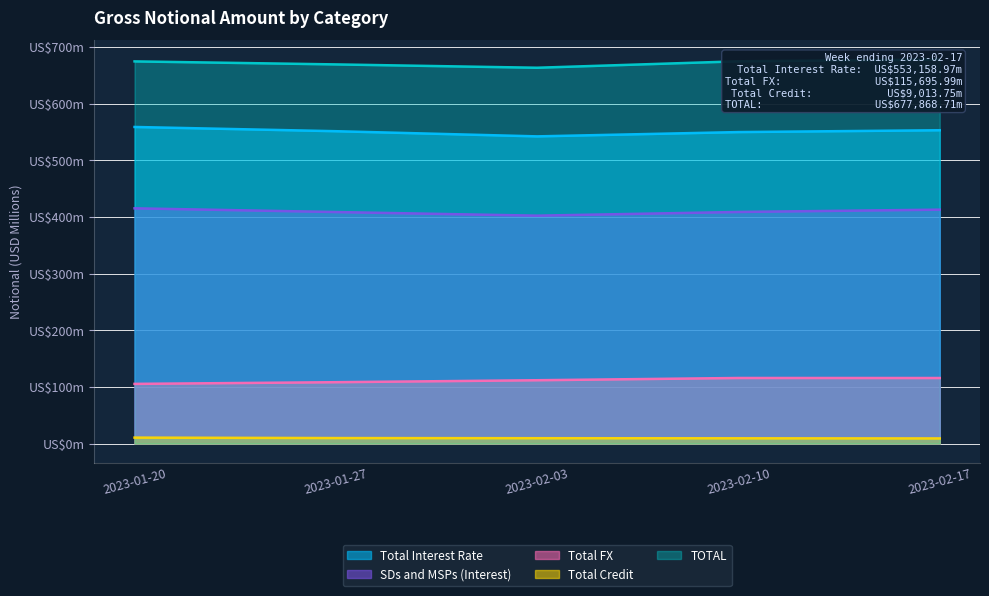

Between 2023-02-03 and 2023-02-17, which is larger?

2023-02-17